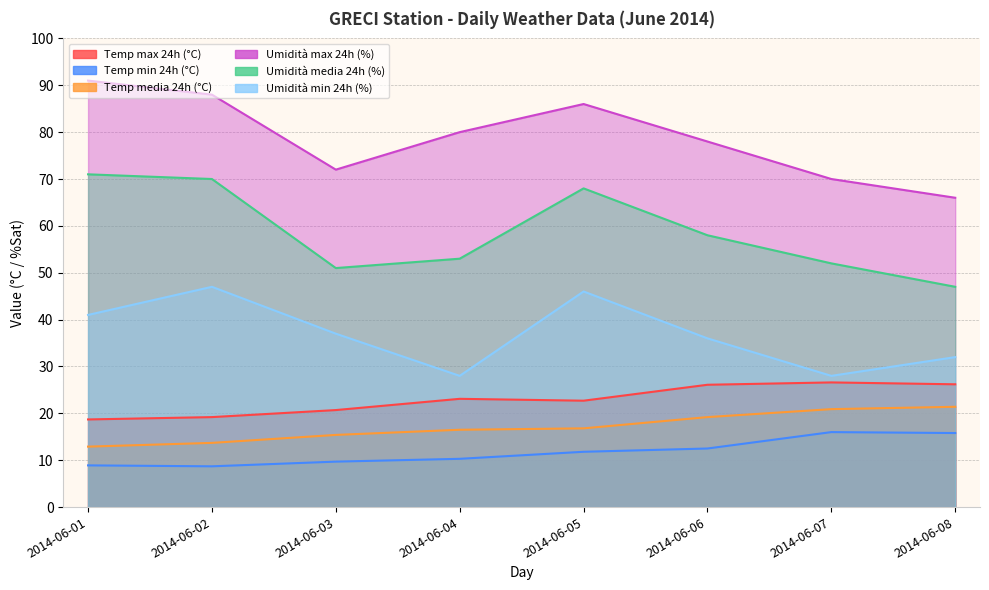

Reading left to right, list all the values displayed in this chart.

Temp max 24h (°C): 2014-06-01=18.7	2014-06-02=19.2	2014-06-03=20.7	2014-06-04=23.1	2014-06-05=22.7	2014-06-06=26.1	2014-06-07=26.6	2014-06-08=26.2
Temp min 24h (°C): 2014-06-01=8.9	2014-06-02=8.7	2014-06-03=9.7	2014-06-04=10.3	2014-06-05=11.8	2014-06-06=12.5	2014-06-07=16.0	2014-06-08=15.8
Temp media 24h (°C): 2014-06-01=12.9	2014-06-02=13.7	2014-06-03=15.4	2014-06-04=16.5	2014-06-05=16.8	2014-06-06=19.2	2014-06-07=20.9	2014-06-08=21.4
Umidità max 24h (%): 2014-06-01=91.0	2014-06-02=88.0	2014-06-03=72.0	2014-06-04=80.0	2014-06-05=86.0	2014-06-06=78.0	2014-06-07=70.0	2014-06-08=66.0
Umidità media 24h (%): 2014-06-01=71.0	2014-06-02=70.0	2014-06-03=51.0	2014-06-04=53.0	2014-06-05=68.0	2014-06-06=58.0	2014-06-07=52.0	2014-06-08=47.0
Umidità min 24h (%): 2014-06-01=41.0	2014-06-02=47.0	2014-06-03=37.0	2014-06-04=28.0	2014-06-05=46.0	2014-06-06=36.0	2014-06-07=28.0	2014-06-08=32.0